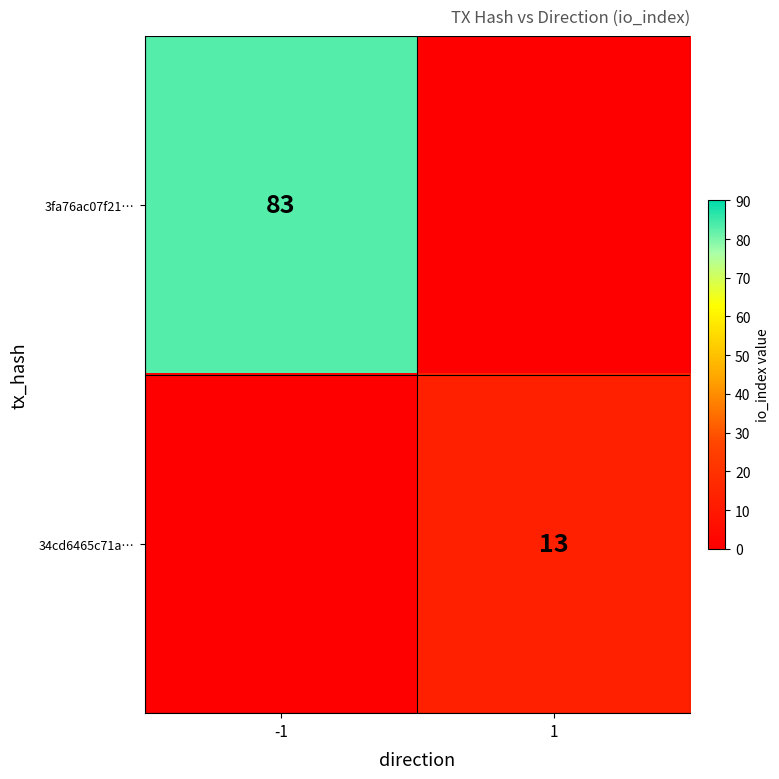

The value of 3fa76ac07f21… at -1 is 54. True or false?

False